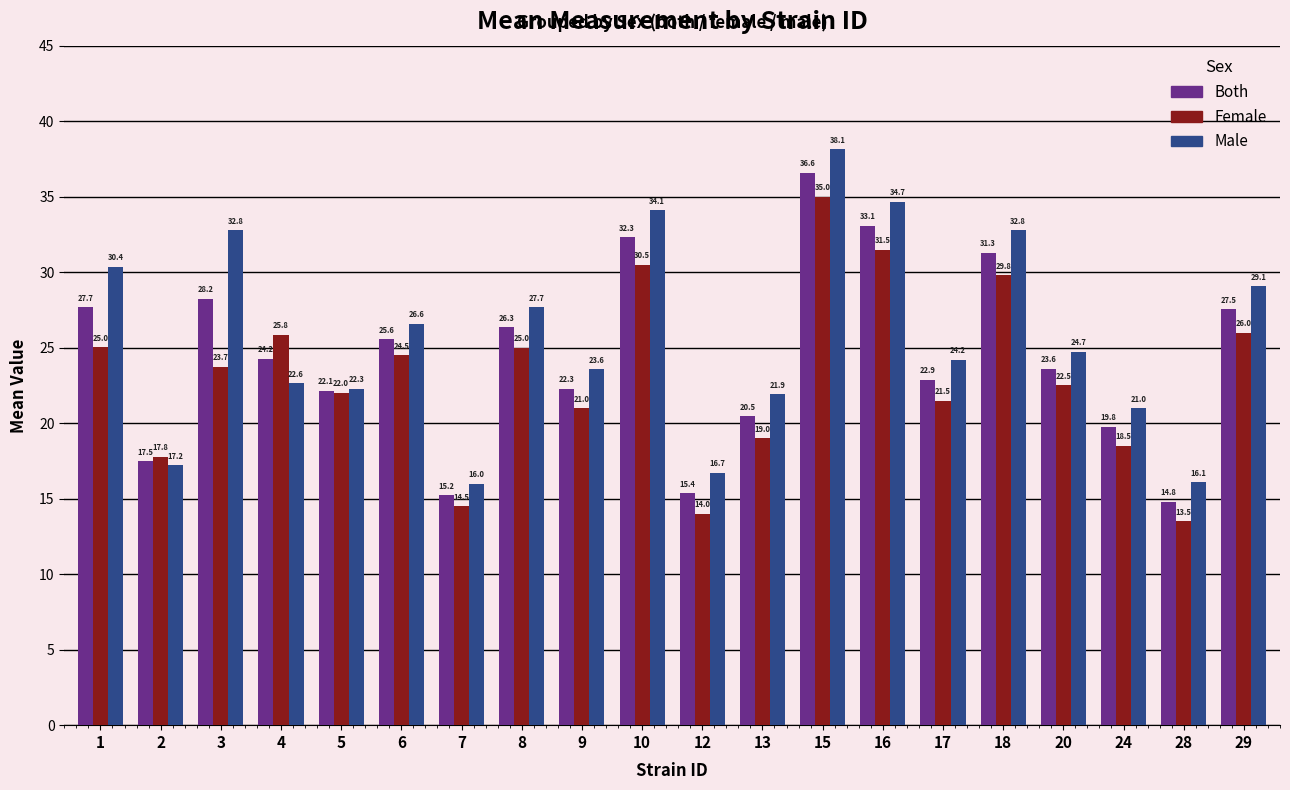

At which category does the chart reach its peak across all series?

15